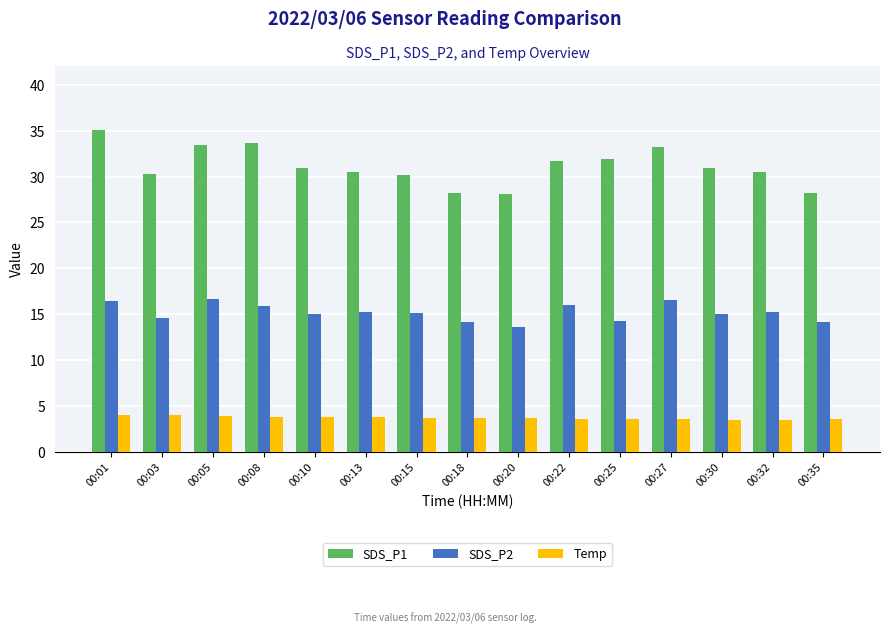

Count the number of data series in this chart.

3